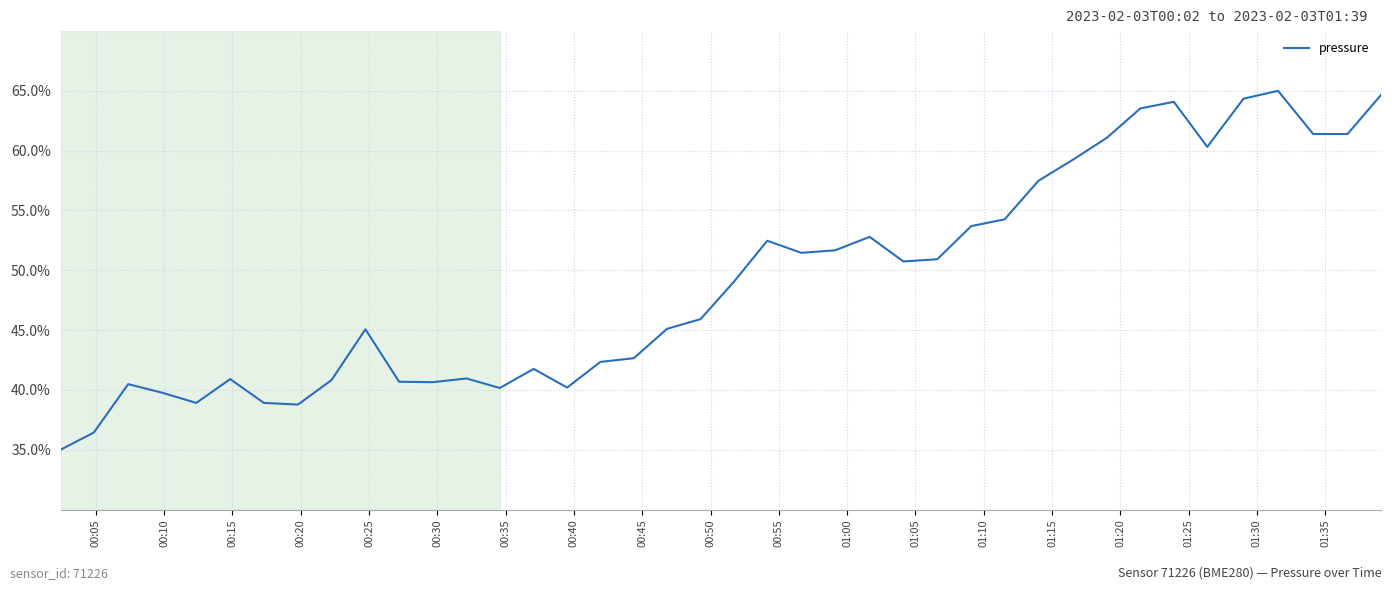

What is the maximum value shown in the chart?

65.0